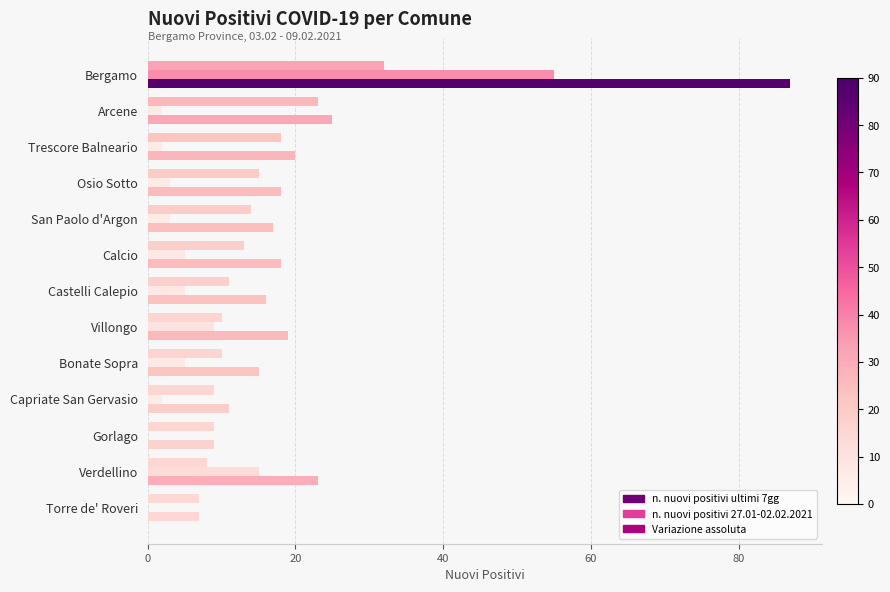

How many categories are shown in the chart?

13